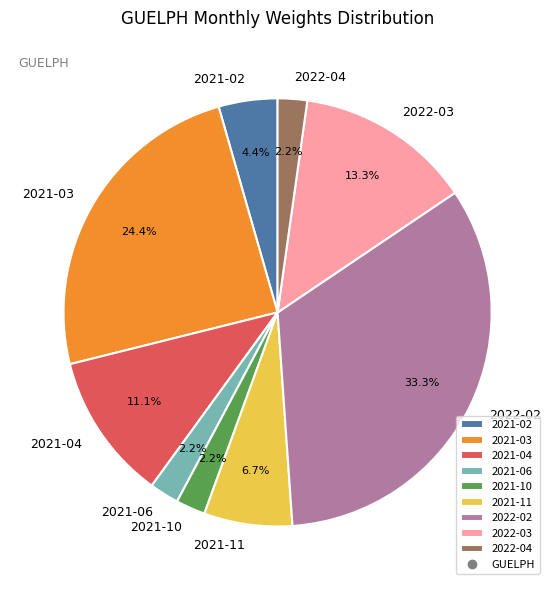

To the nearest percent, what portion does 2021-04 represent?

11%